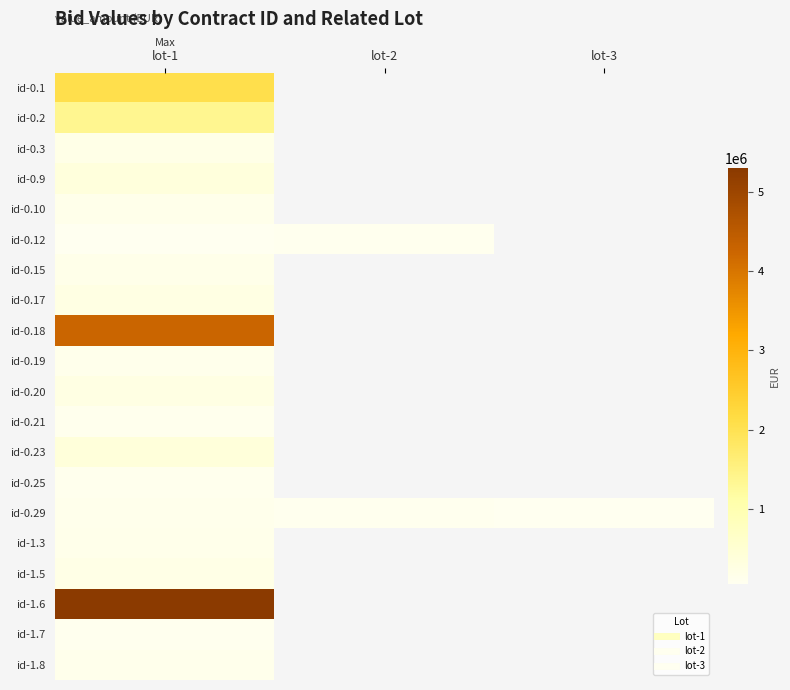

What is the difference between the id-0.29 values at lot-1 and lot-3?

57822.5